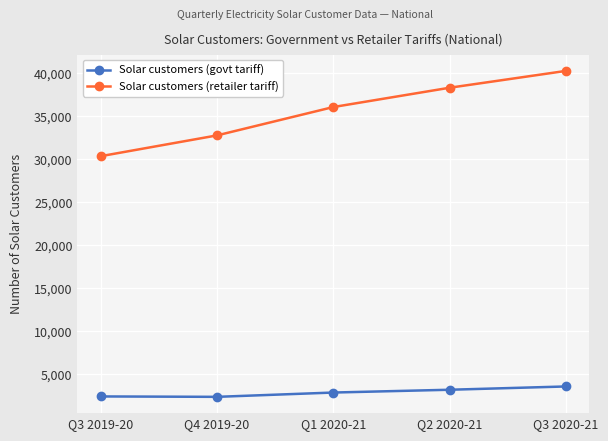

What is the difference between the Solar customers (retailer tariff) values at Q1 2020-21 and Q2 2020-21?

2243